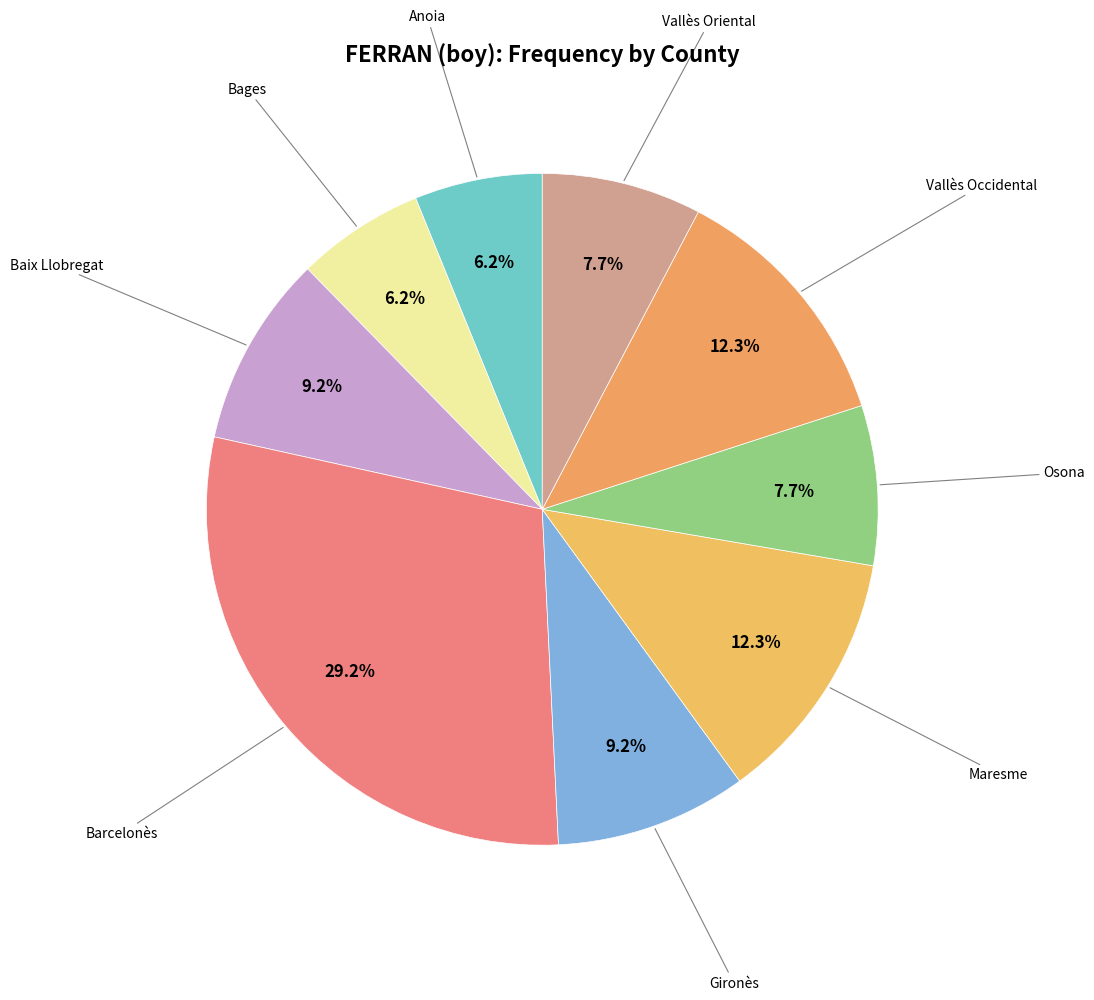

To the nearest percent, what is the difference between the largest and smallest slice percentages?

23%